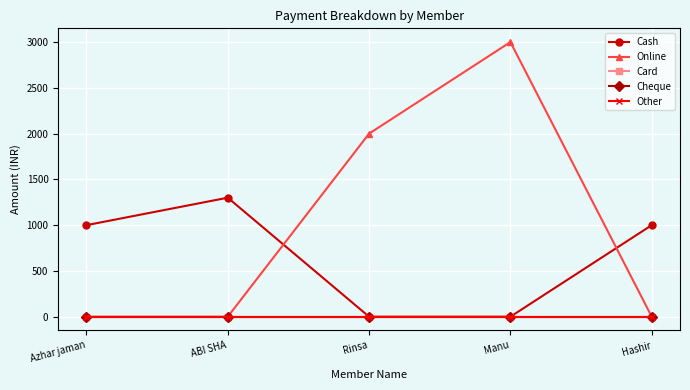

At which category does Cash reach its first local peak?

ABI SHA